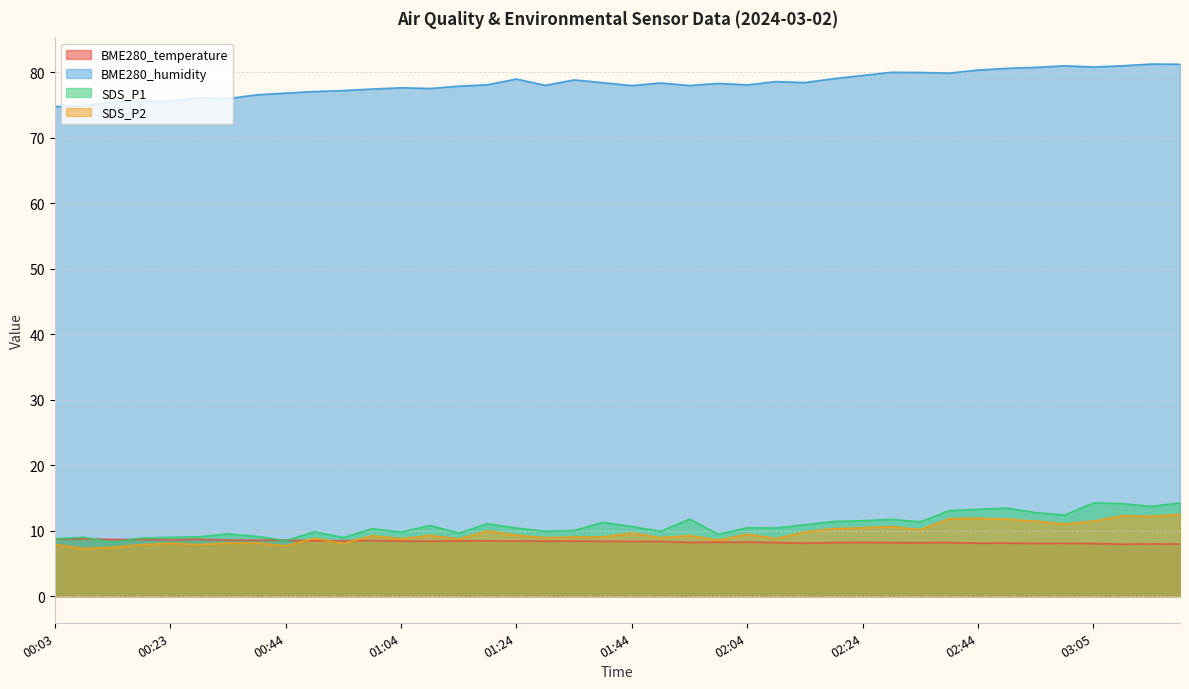

Reading left to right, extract all data points from this chart.

BME280_temperature: 8.7	8.8	8.7	8.7	8.6	8.7	8.6	8.5	8.6	8.4	8.5	8.5	8.4	8.4	8.4	8.4	8.4	8.4	8.4	8.4	8.3	8.3	8.2	8.2	8.2	8.2	8.1	8.2	8.2	8.2	8.2	8.2	8.1	8.1	8.0	8.1	8.0	7.9	8.0	8.0
BME280_humidity: 74.7	74.9	75.4	75.5	75.5	76.1	75.9	76.5	76.8	77.0	77.2	77.4	77.6	77.5	77.8	78.1	78.9	78.0	78.8	78.4	77.9	78.3	77.9	78.3	78.0	78.5	78.4	79.0	79.5	80.0	79.9	79.8	80.3	80.6	80.7	81.0	80.8	81.0	81.2	81.2
SDS_P1: 8.8	9.0	8.2	8.9	9.0	9.1	9.5	9.1	8.5	9.8	8.9	10.3	9.8	10.8	9.6	11.1	10.4	9.9	10.0	11.3	10.6	9.9	11.8	9.4	10.4	10.4	10.9	11.4	11.5	11.7	11.3	13.1	13.2	13.4	12.8	12.4	14.2	14.1	13.7	14.2
SDS_P2: 7.9	7.3	7.5	7.9	8.1	7.9	8.1	8.1	7.7	8.8	8.1	9.2	8.8	9.3	8.7	9.9	9.3	8.9	9.0	9.1	9.6	8.9	9.2	8.6	9.4	8.8	9.8	10.3	10.4	10.6	10.2	11.8	11.9	11.8	11.4	11.0	11.4	12.3	12.2	12.5